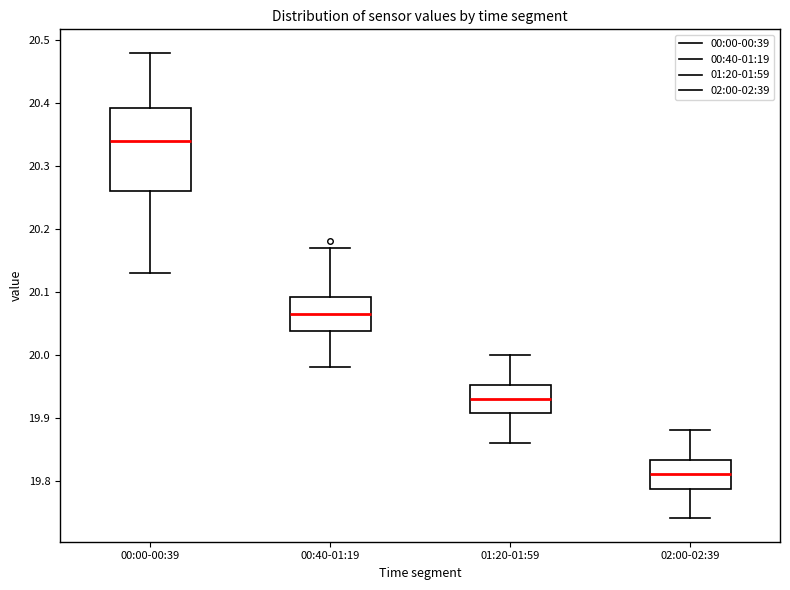

Which box's median line is the highest?

00:00-00:39